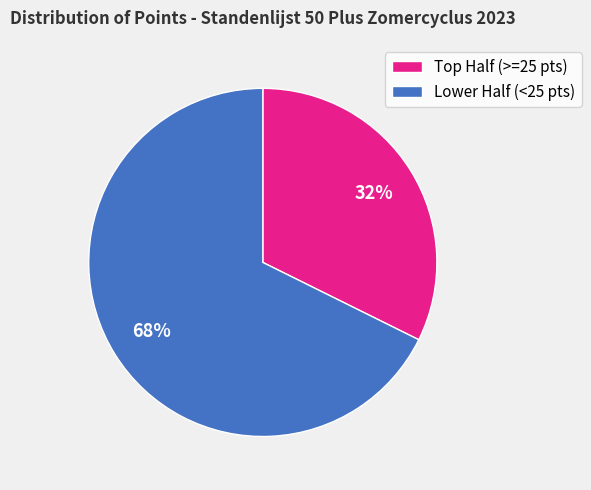

To the nearest percent, what percentage of the pie is Lower Half (<25 pts)?

68%